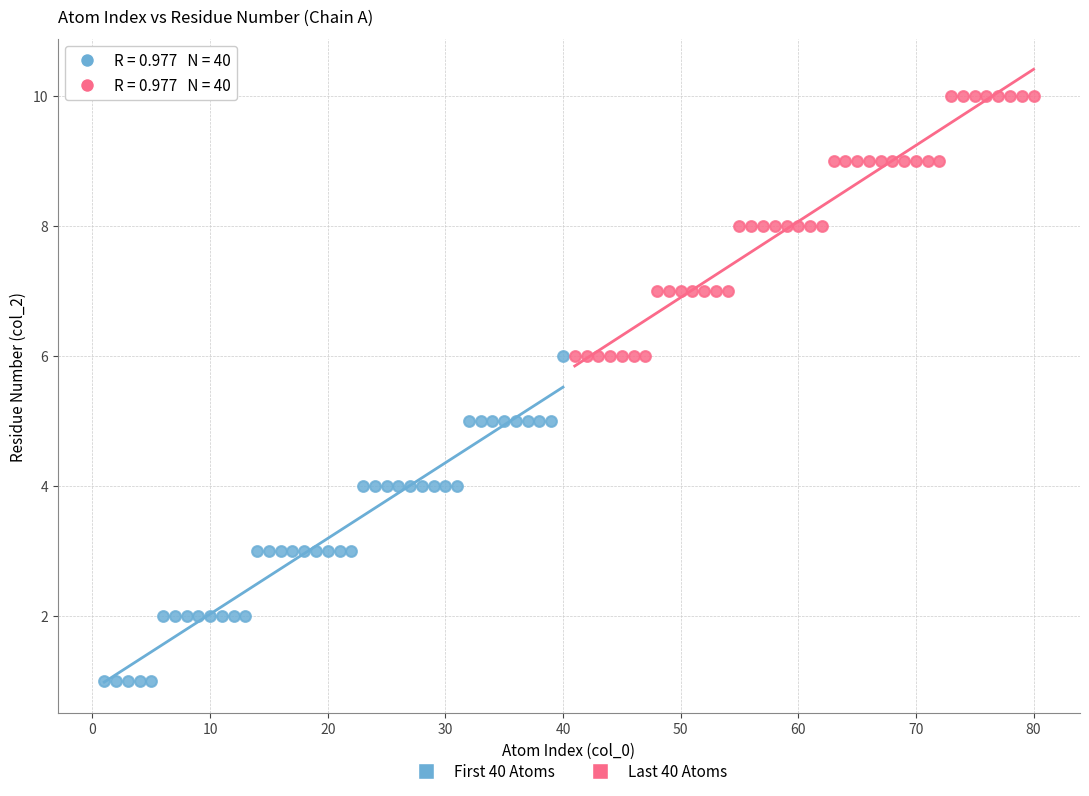

Which series reaches the minimum Y coordinate?

First 40 Atoms